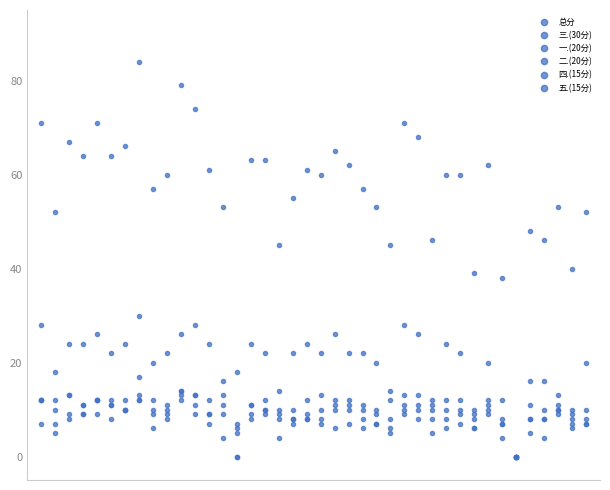

Where is the first local minimum for 二.(20分)?

1